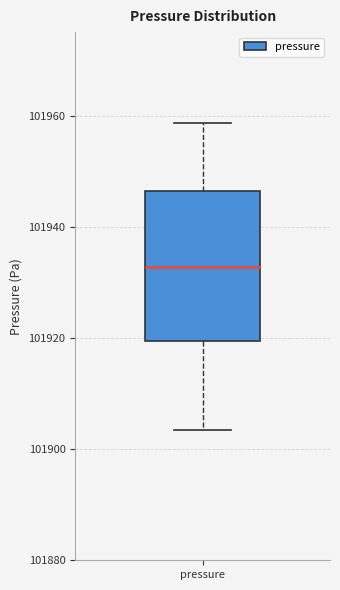

Read this box plot against the y-axis: the position of the median line, the range covered by the box, and the ends of both whiskers. The values are not printed on the chart, so give them approximately, as read against the axis.

median 101932, box 101920 to 101946, whiskers 101904 to 101958